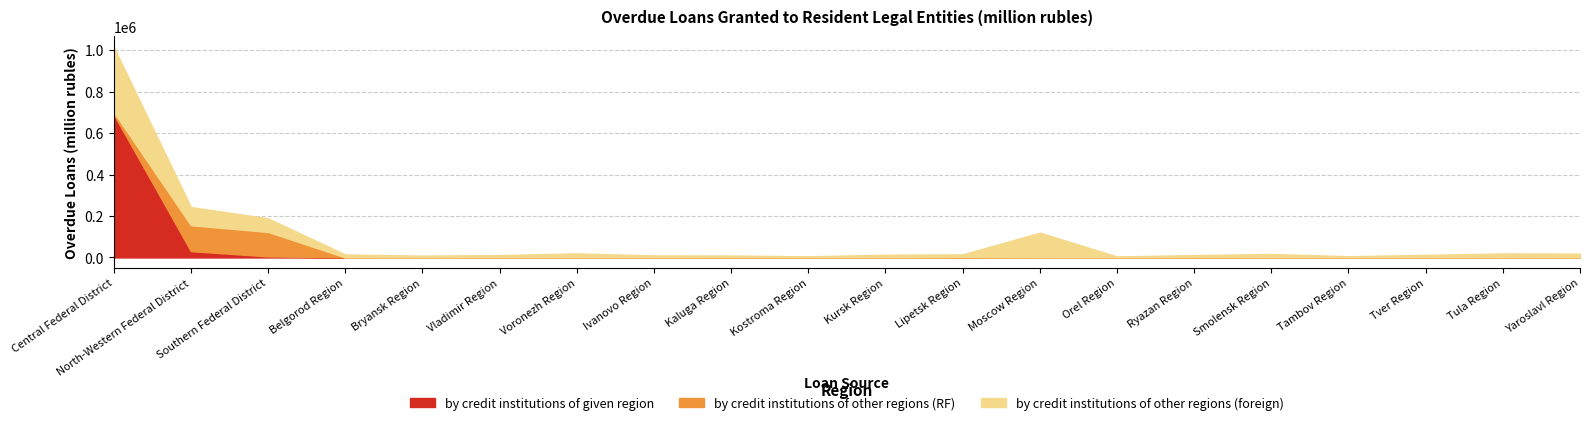

How many lines are shown in the chart?

3